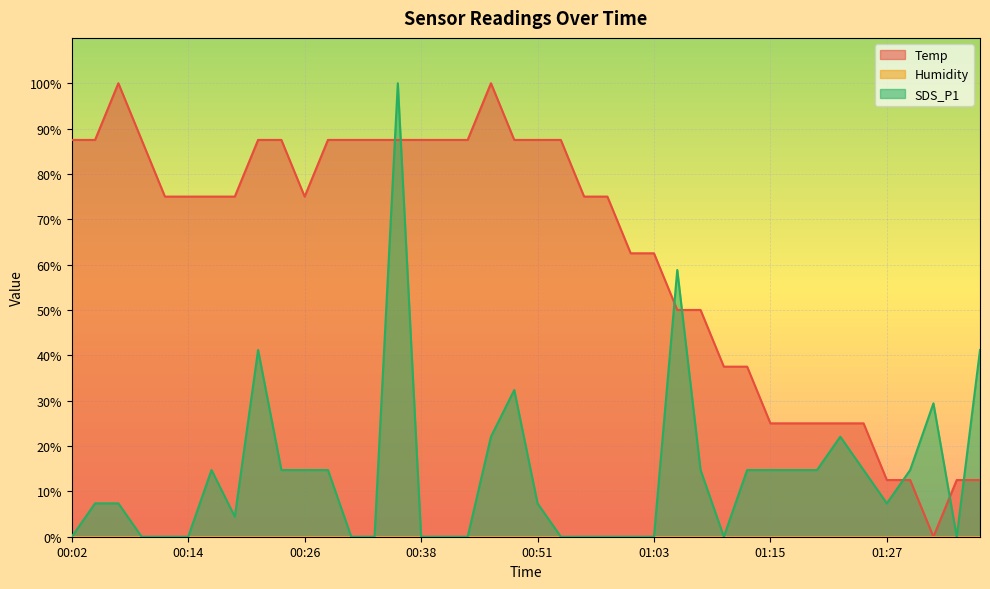

At which label is Temp closest to 50?

01:05